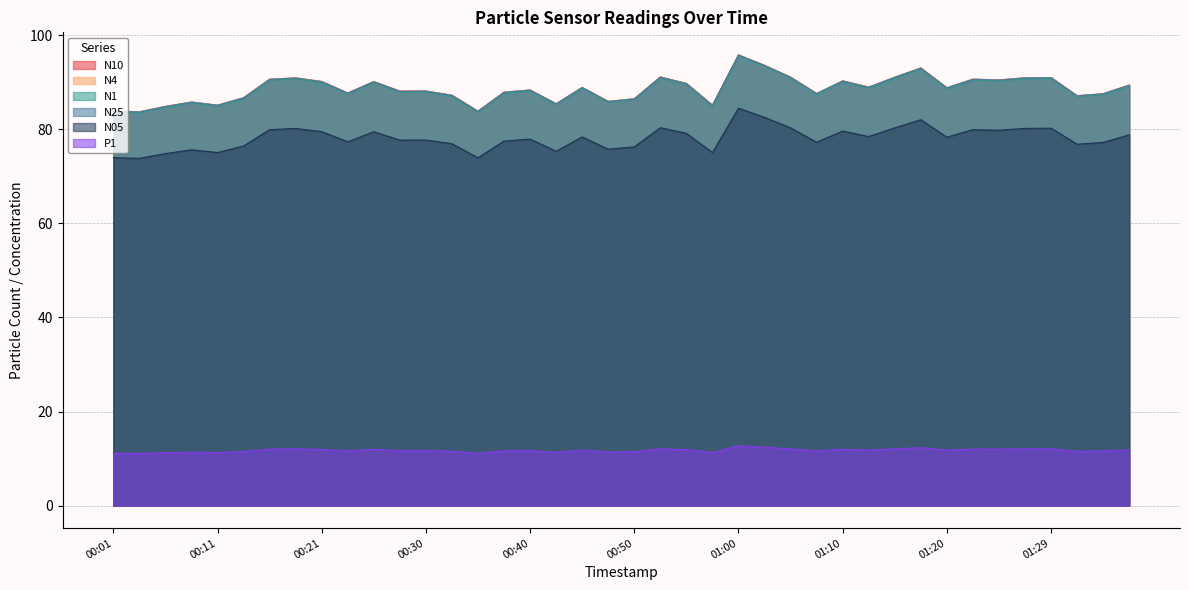

Which has a higher value, 01:27 or 01:10?

01:27